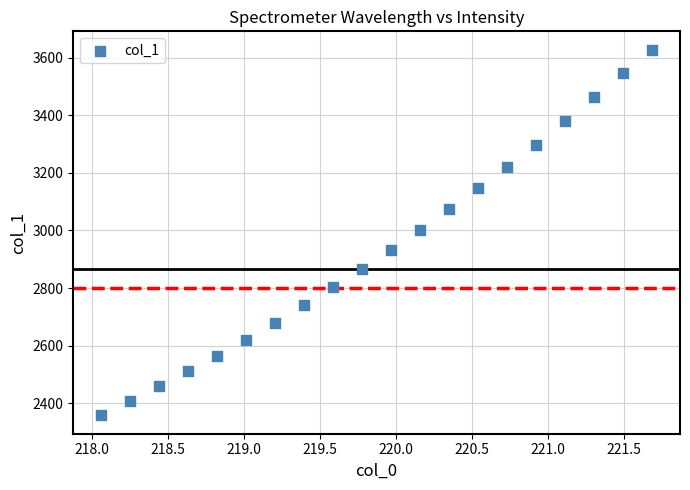

What is the range of Y values (max minus min)?

1269.0